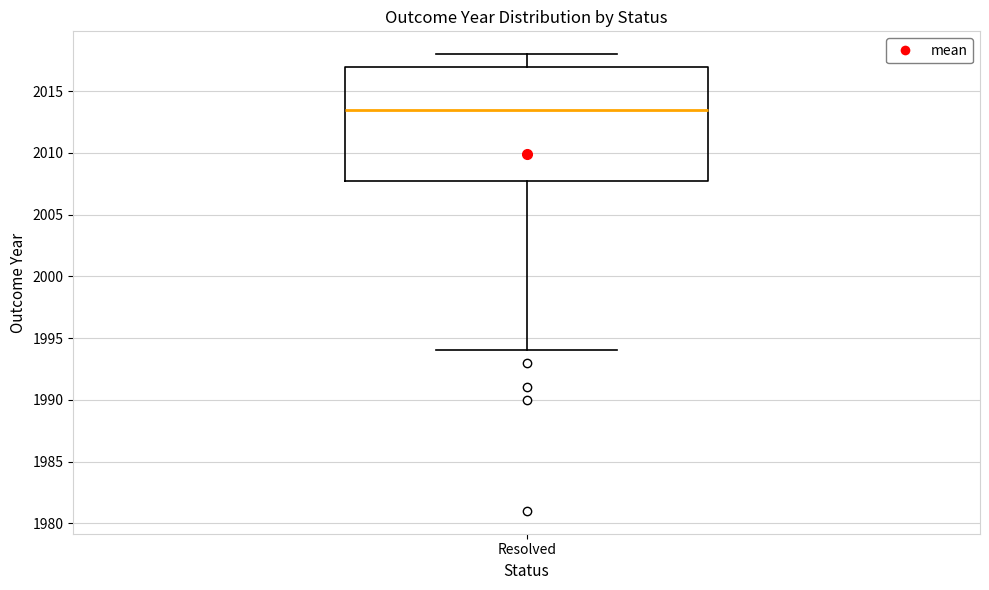

Where is the upper edge of the box for Resolved on the y-axis? The values are not printed on the chart, so give them approximately, as read against the axis.

2017.0